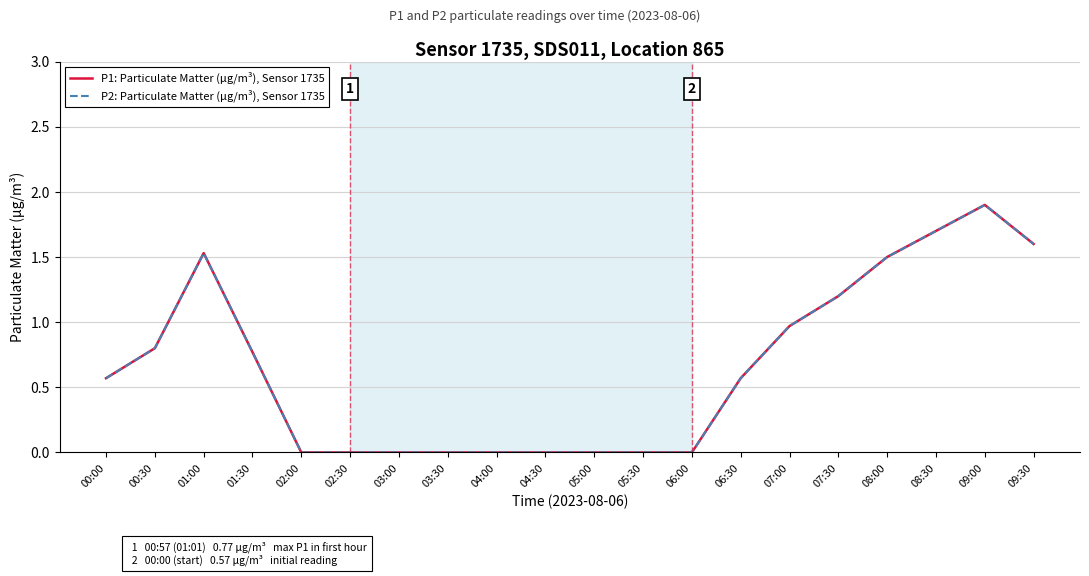

Does the chart display data point markers on the line(s)?

No